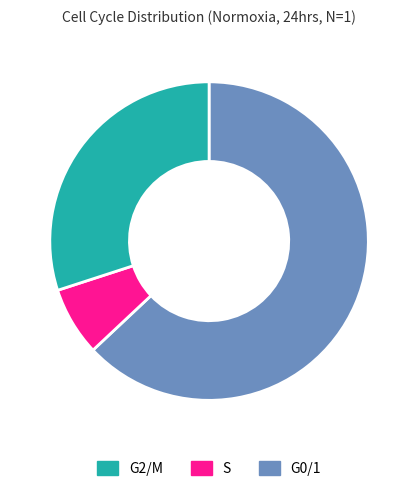

Is there a majority slice in this chart?

Yes